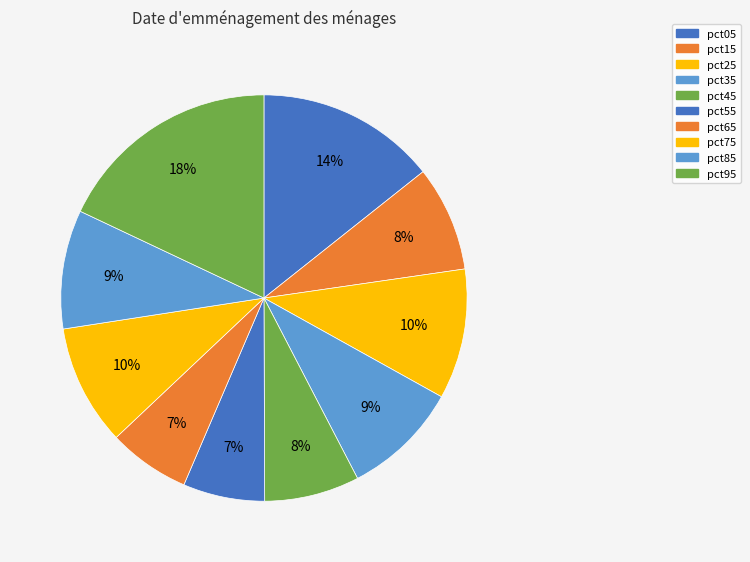

What portion of the pie excludes pct65?

93.5%